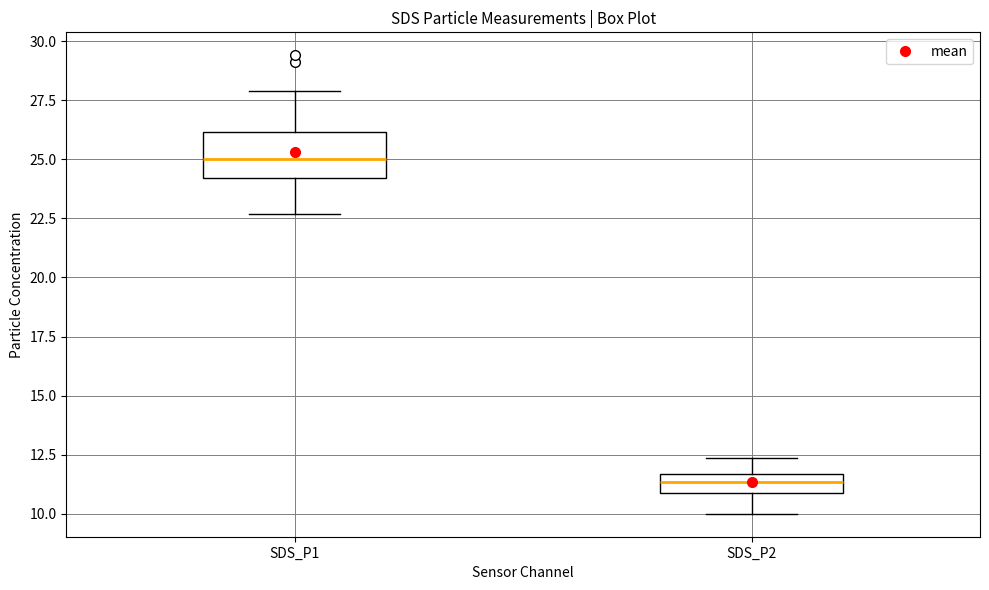

Reading left to right, read every box against the y-axis: the position of its median line, the range the box covers, and the ends of its whiskers. The values are not printed on the chart, so give them approximately, as read against the axis.

SDS_P1: median 25.0, box 24.0 to 26.0, whiskers 22.5 to 28.0
SDS_P2: median 11.5 (inside the box), box 11.0 to 11.5, whiskers 10.0 to 12.5